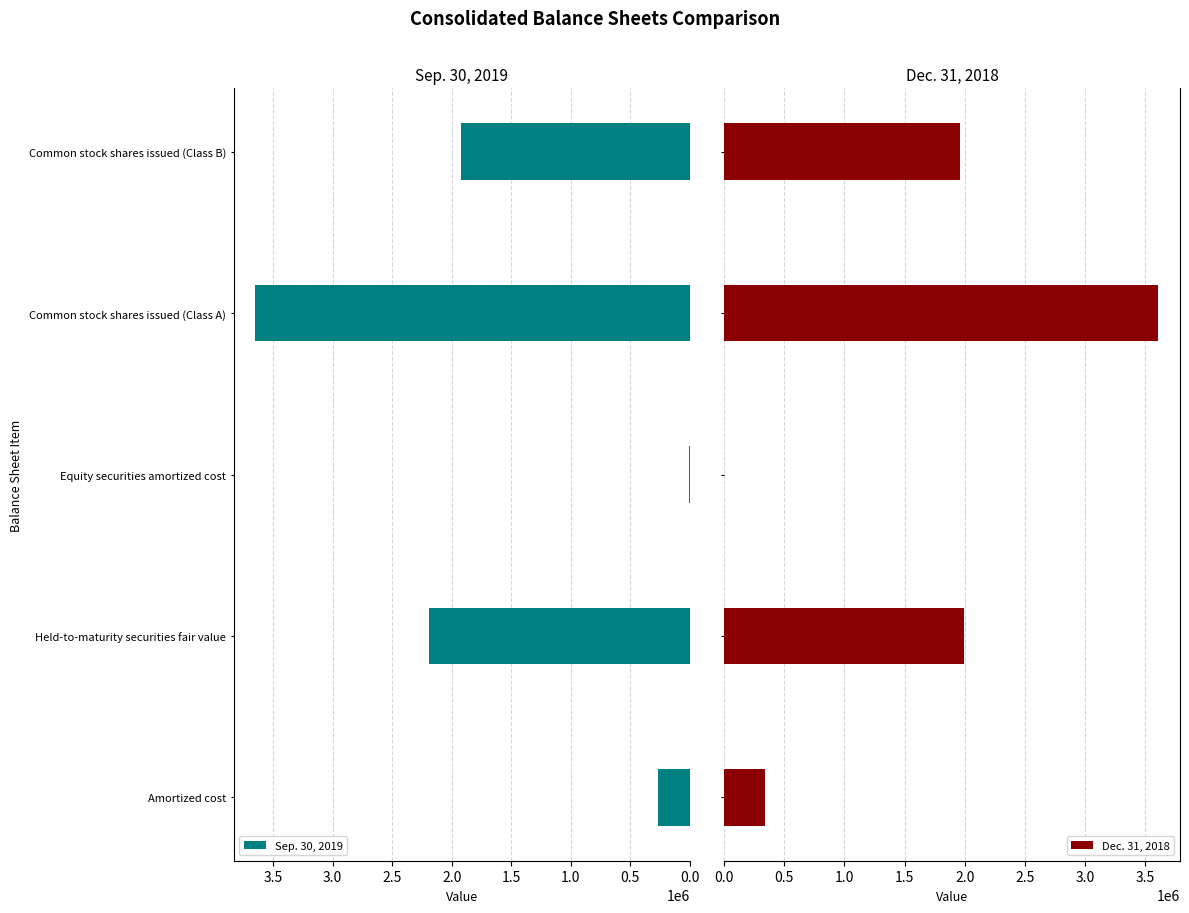

What is the difference between the Sep. 30, 2019 values at Common stock shares issued (Class B) and Held-to-maturity securities fair value?

271005